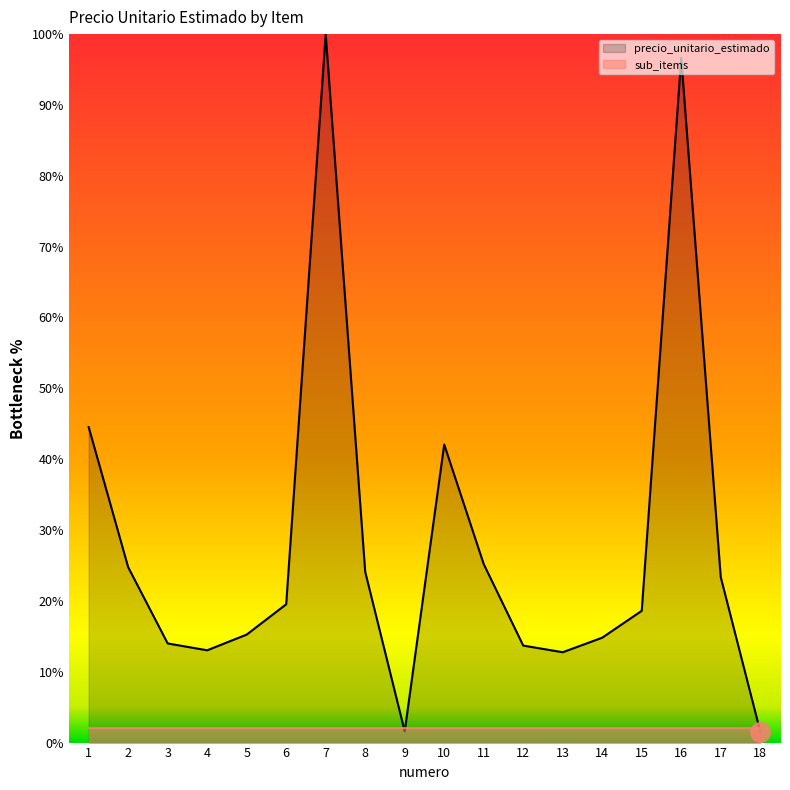

How many lines are shown in the chart?

1